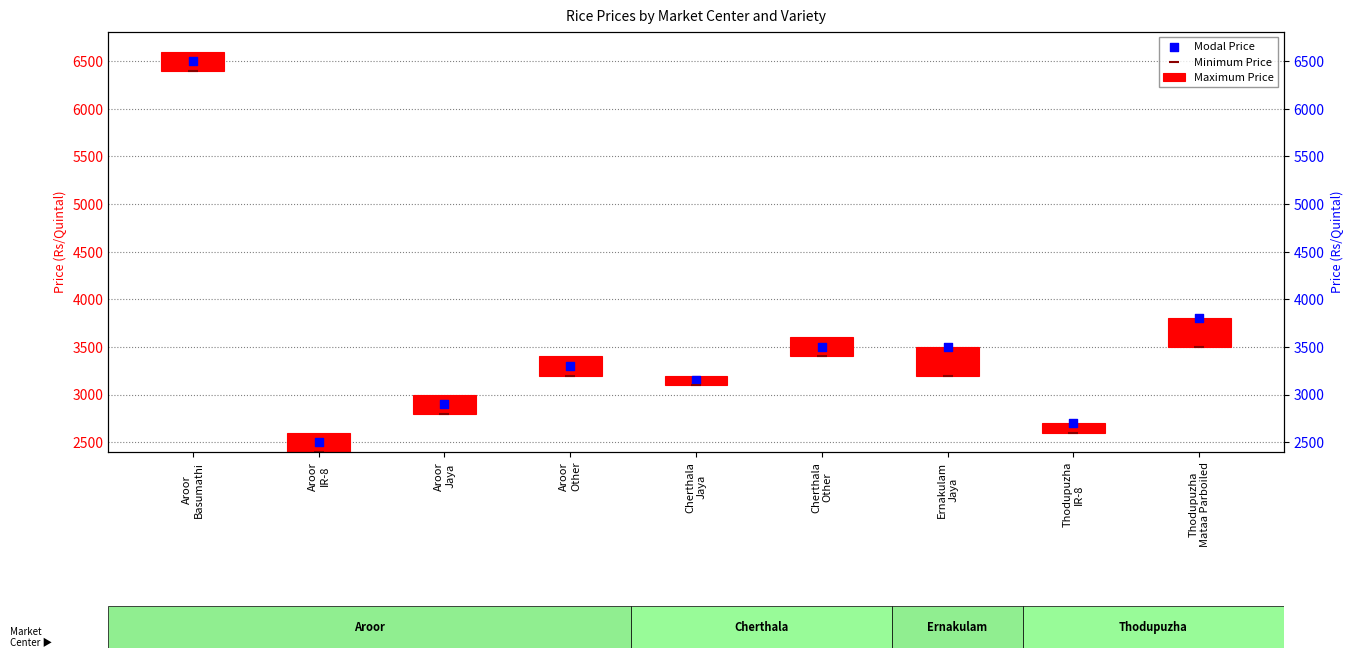

Which series reaches the minimum Y coordinate?

Maximum Price